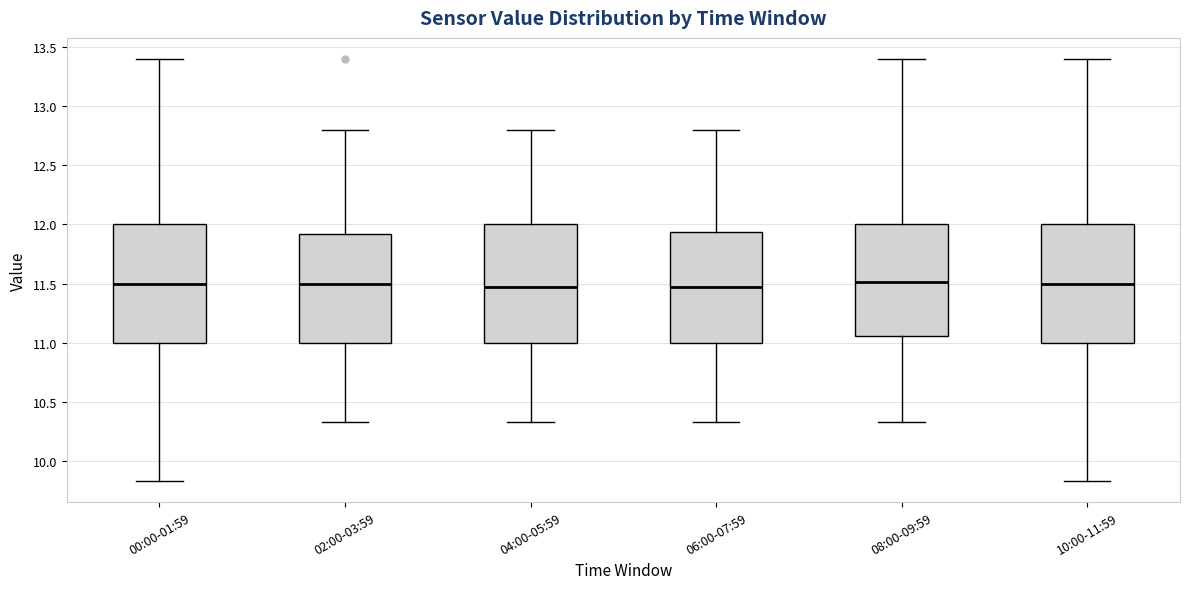

Reading left to right, read every box against the y-axis: the position of its median line, the range the box covers, and the ends of its whiskers. The values are not printed on the chart, so give them approximately, as read against the axis.

00:00-01:59: median 11.50, box 11.00 to 12.00, whiskers 9.85 to 13.40
02:00-03:59: median 11.50, box 11.00 to 11.90, whiskers 10.35 to 12.80
04:00-05:59: median 11.45, box 11.00 to 12.00, whiskers 10.35 to 12.80
06:00-07:59: median 11.45, box 11.00 to 11.95, whiskers 10.35 to 12.80
08:00-09:59: median 11.50, box 11.05 to 12.00, whiskers 10.35 to 13.40
10:00-11:59: median 11.50, box 11.00 to 12.00, whiskers 9.85 to 13.40